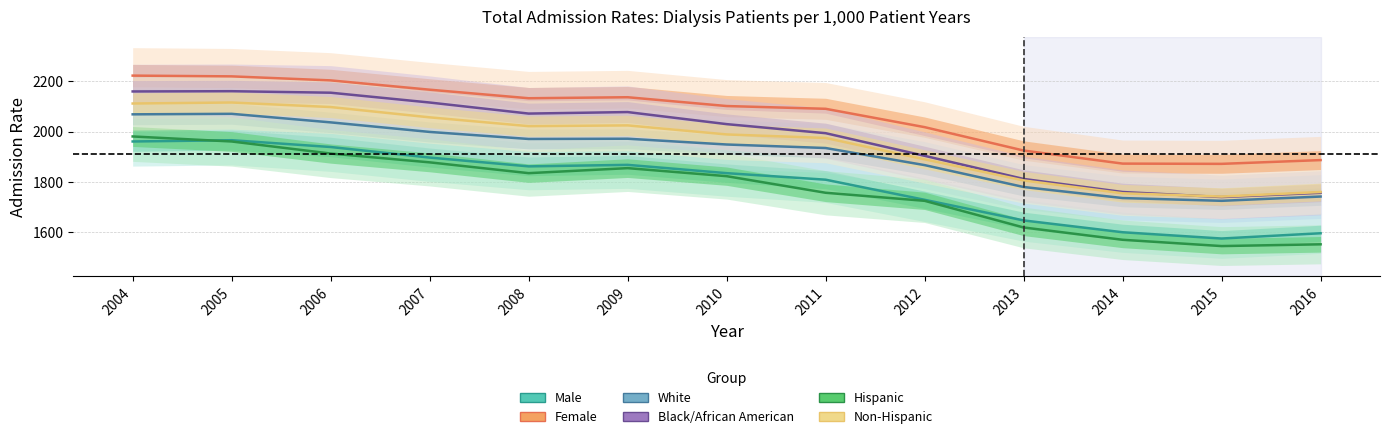

What is the average value of the White series?

1912